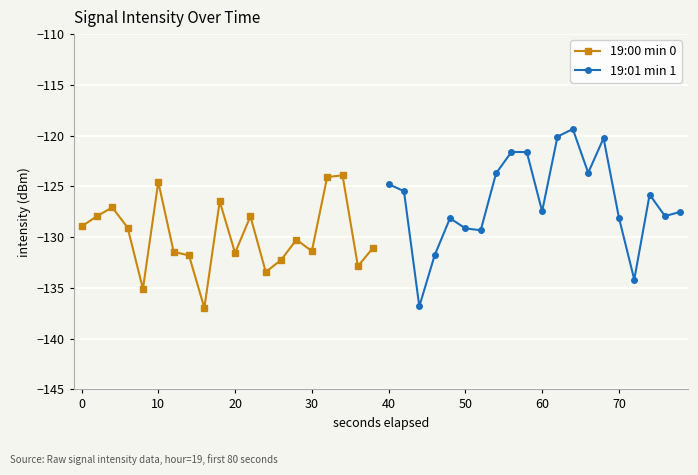

The value of 19:00 min 0 at 10 is -124.6. True or false?

True